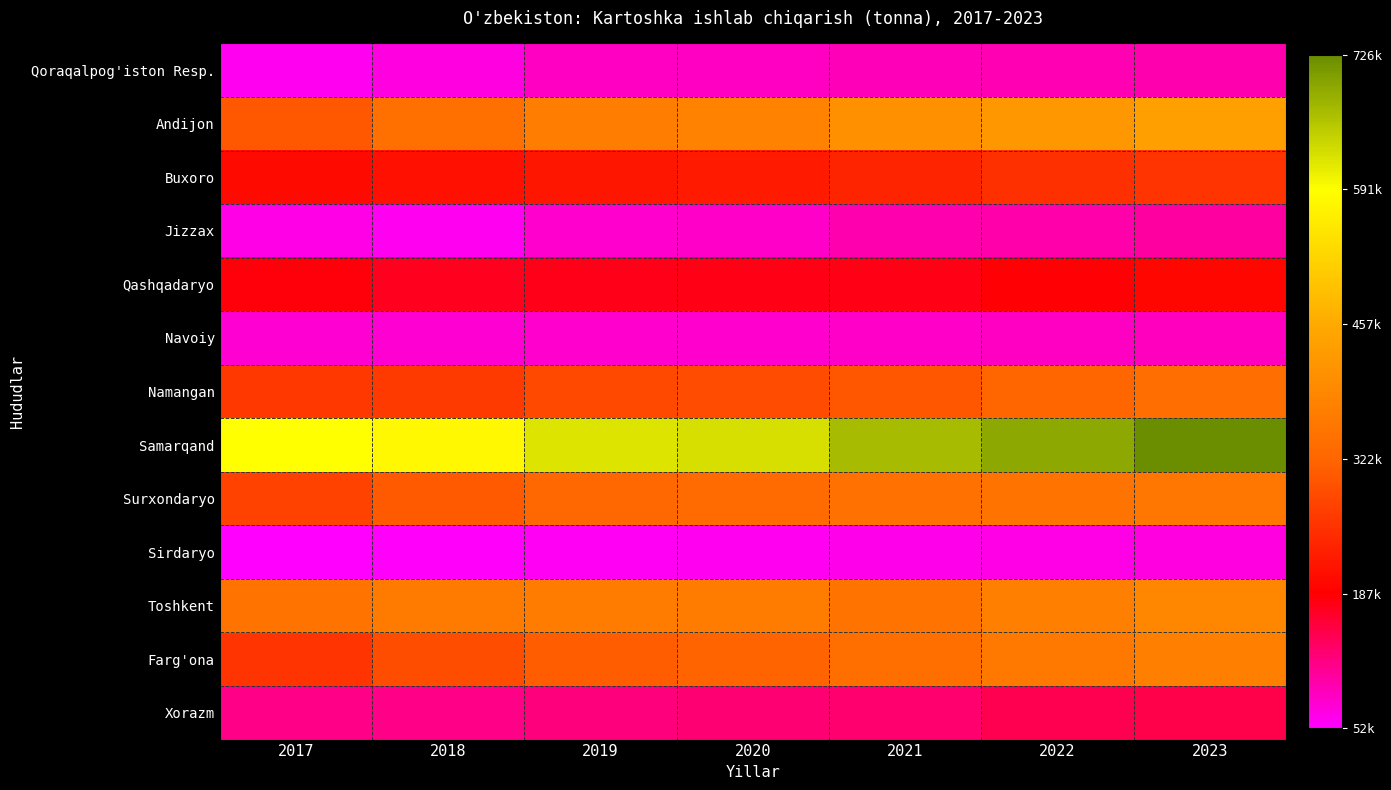

Reading left to right, list all the values displayed in this chart.

Qoraqalpog'iston Resp.: 2017=61390	2018=70305	2019=83690	2020=85700	2021=89365	2022=93645	2023=96407
Andijon: 2017=303399	2018=343904	2019=369141	2020=376108	2021=405080	2022=420529	2023=437641
Buxoro: 2017=200989	2018=209352	2019=215598	2020=222724	2021=234496	2022=251333	2023=257226
Jizzax: 2017=67275	2018=62221	2019=79267	2020=82378	2021=94406	2022=99256	2023=103940
Qashqadaryo: 2017=183485	2018=172632	2019=173638	2020=176752	2021=177161	2022=185793	2023=195413
Navoiy: 2017=76170	2018=77011	2019=79281	2020=80349	2021=81351	2022=84058	2023=88112
Namangan: 2017=260977	2018=264341	2019=282924	2020=289019	2021=301293	2022=322904	2023=336991
Samarqand: 2017=590706	2018=579627	2019=622594	2020=626414	2021=670266	2022=692856	2023=726261
Surxondaryo: 2017=274251	2018=306128	2019=324157	2020=331456	2021=346434	2022=350530	2023=356524
Sirdaryo: 2017=52002	2018=56795	2019=59876	2020=61278	2021=63853	2022=66401	2023=68362
Toshkent: 2017=351636	2018=363511	2019=366692	2020=367166	2021=350509	2022=373372	2023=386611
Farg'ona: 2017=255751	2018=290273	2019=310283	2020=318239	2021=340942	2022=357958	2023=372575
Xorazm: 2017=115658	2018=115833	2019=122517	2020=126235	2021=130490	2022=144589	2023=148074